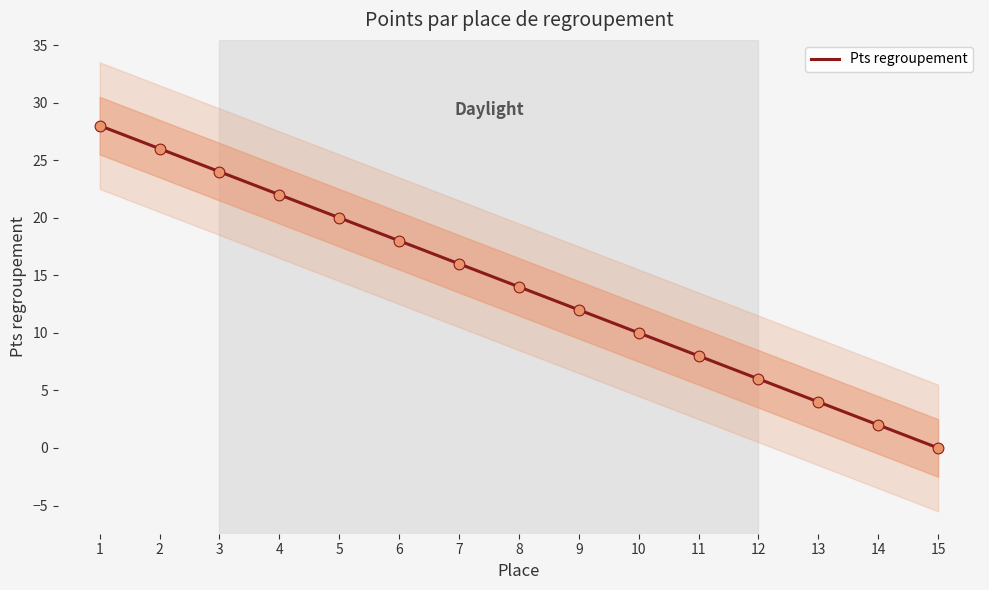

Between 3 and 15, which is larger?

3